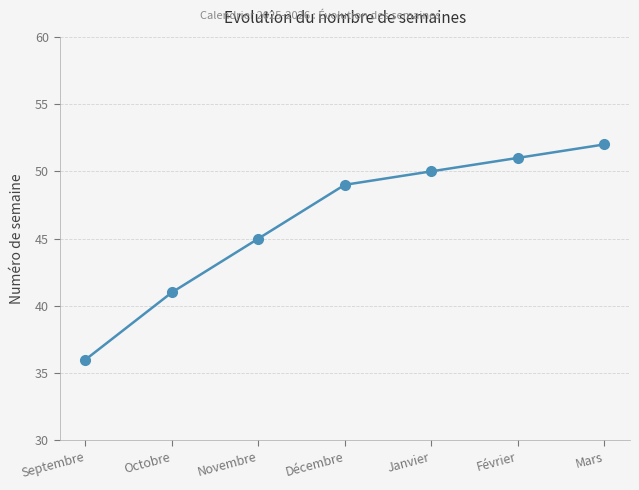

True or false: there are more than 0 points higher than both neighbors.

False